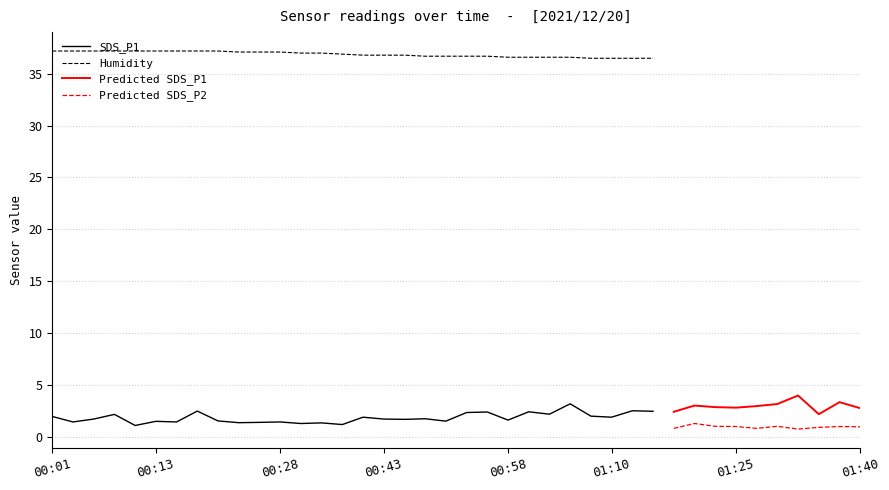

True or false: Humidity and SDS_P1 intersect in this chart.

False